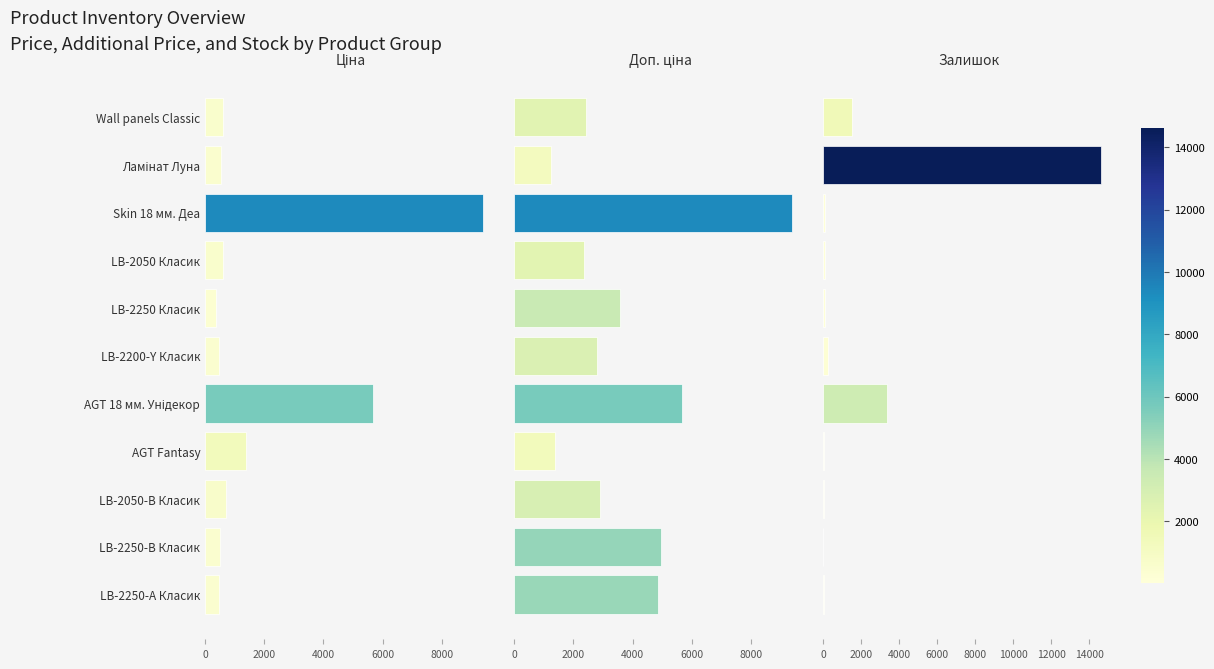

What is the difference between the Залишок values at AGT Fantasy and AGT 18 мм. Унідекор?

3317.0